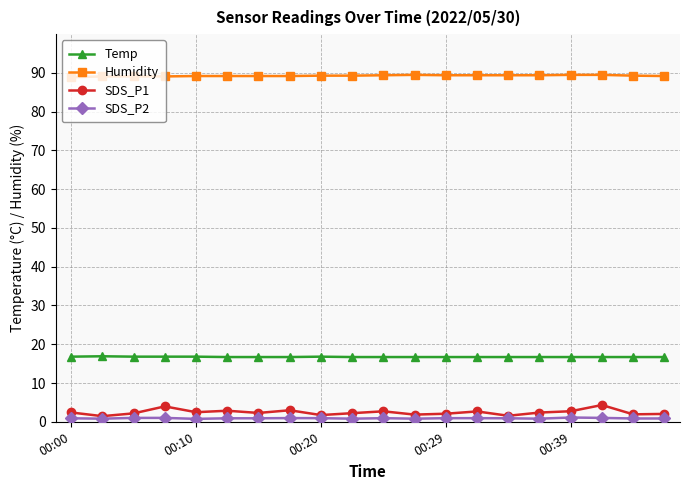

What are all the series names shown in the legend?

Temp, Humidity, SDS_P1, SDS_P2